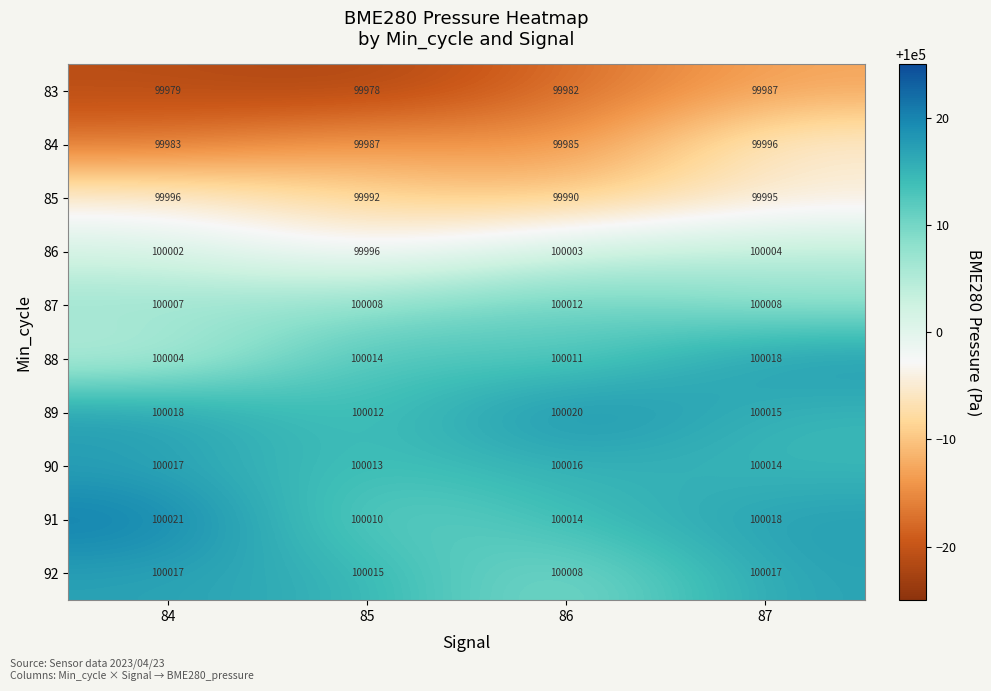

What is the minimum value shown in the chart?

99978